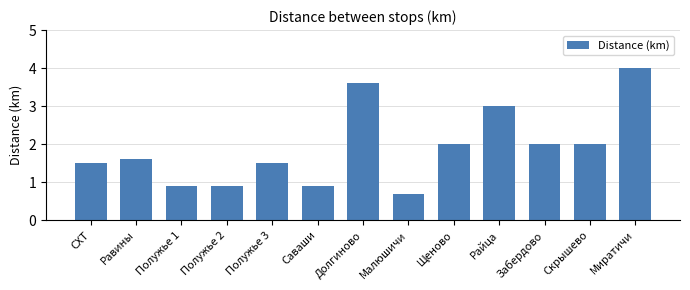

At which category does the chart reach its peak across all series?

Миратичи